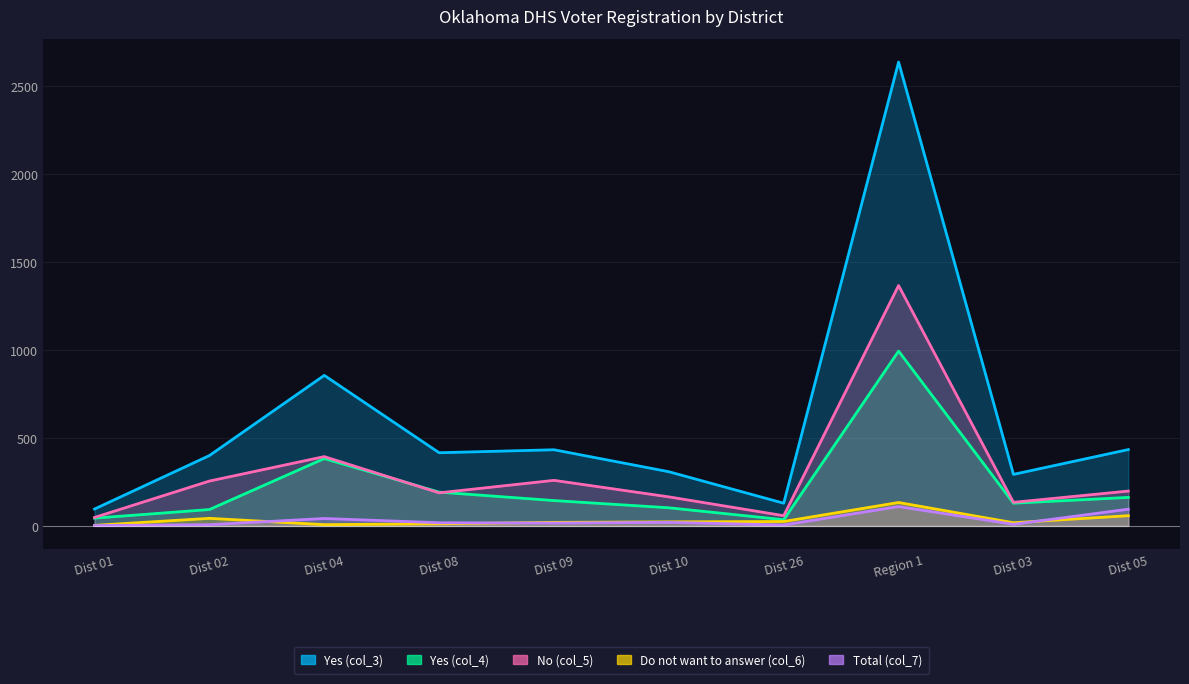

What is the average value of the Yes (col_3) series?

600